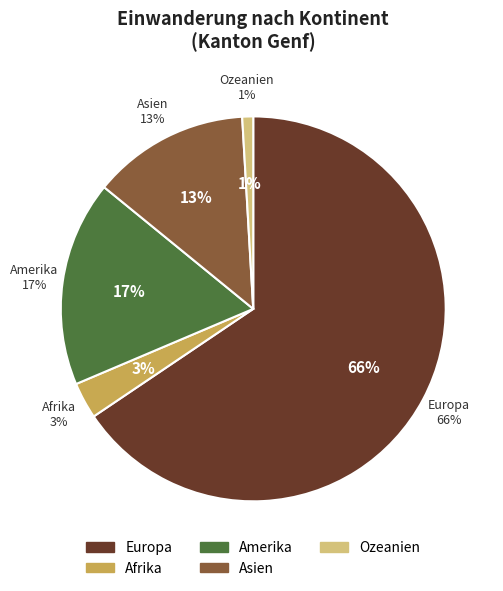

Between Ozeanien and Amerika, which is larger?

Amerika